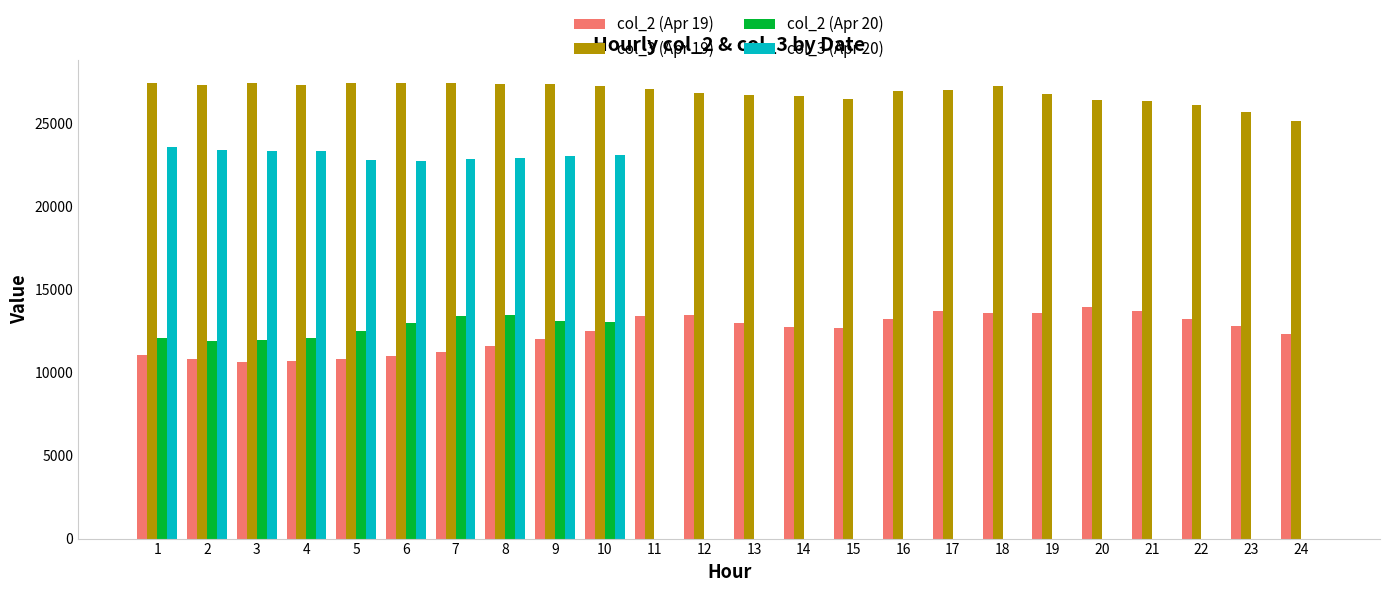

Which series has the largest total across all categories?

col_3 (Apr 19)